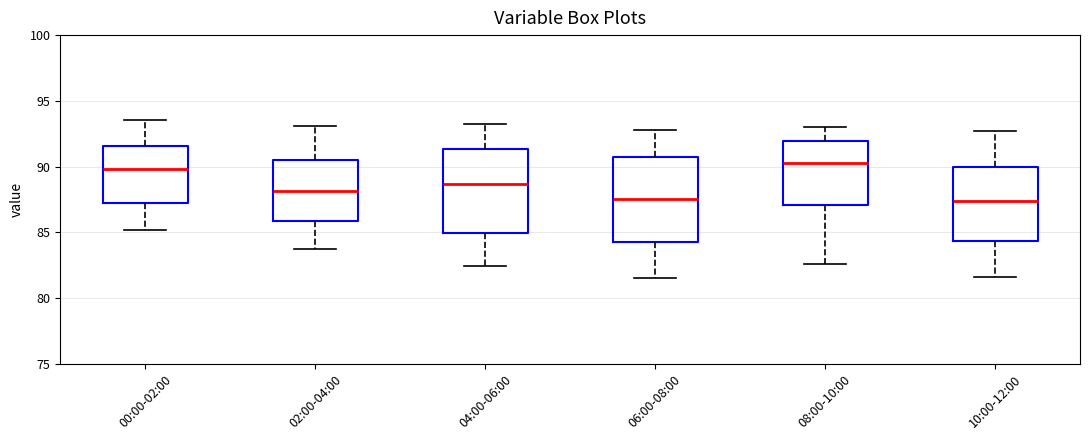

Reading left to right, transcribe this box plot: for each box, give where its median line is, the range the box spans, and where its two whiskers end, as read against the y-axis. The values are not printed on the chart, so give them approximately, as read against the axis.

00:00-02:00: median 90.0, box 87.0 to 91.5, whiskers 85.0 to 93.5
02:00-04:00: median 88.0, box 86.0 to 90.5, whiskers 83.5 to 93.0
04:00-06:00: median 88.5, box 85.0 to 91.5, whiskers 82.5 to 93.0
06:00-08:00: median 87.5, box 84.0 to 90.5, whiskers 81.5 to 93.0
08:00-10:00: median 90.5, box 87.0 to 92.0, whiskers 82.5 to 93.0
10:00-12:00: median 87.5, box 84.5 to 90.0, whiskers 81.5 to 92.5